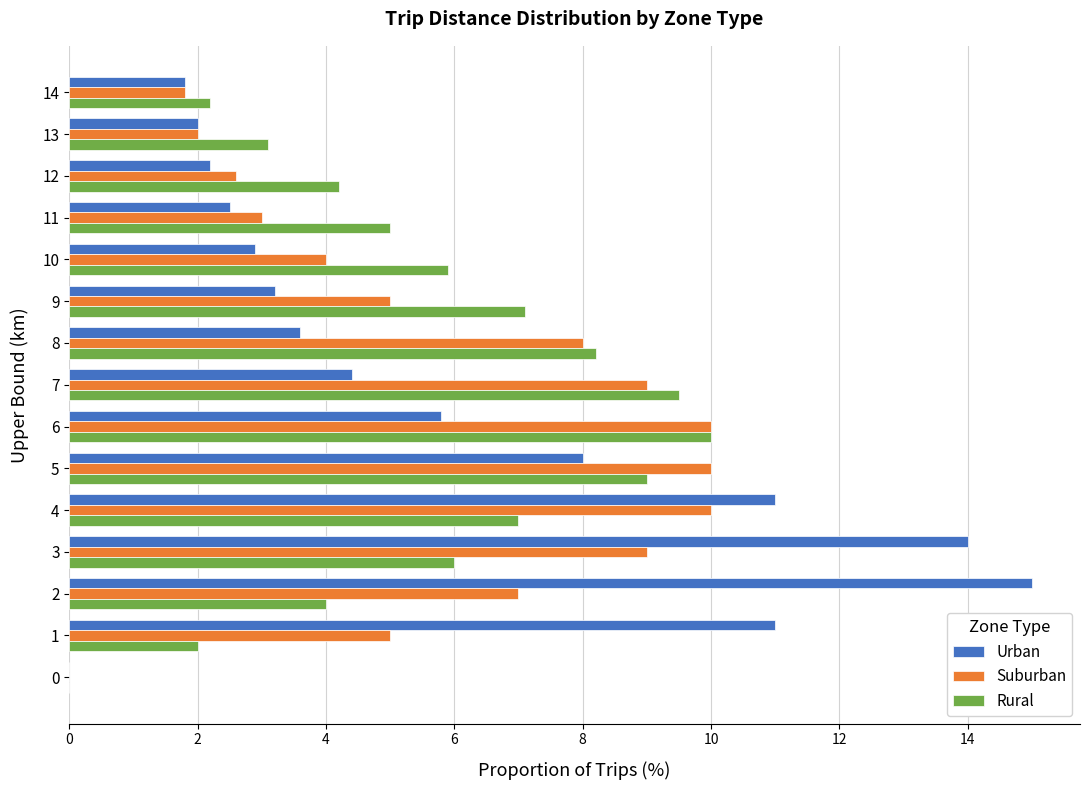

What is the sum of all Suburban values?

86.4